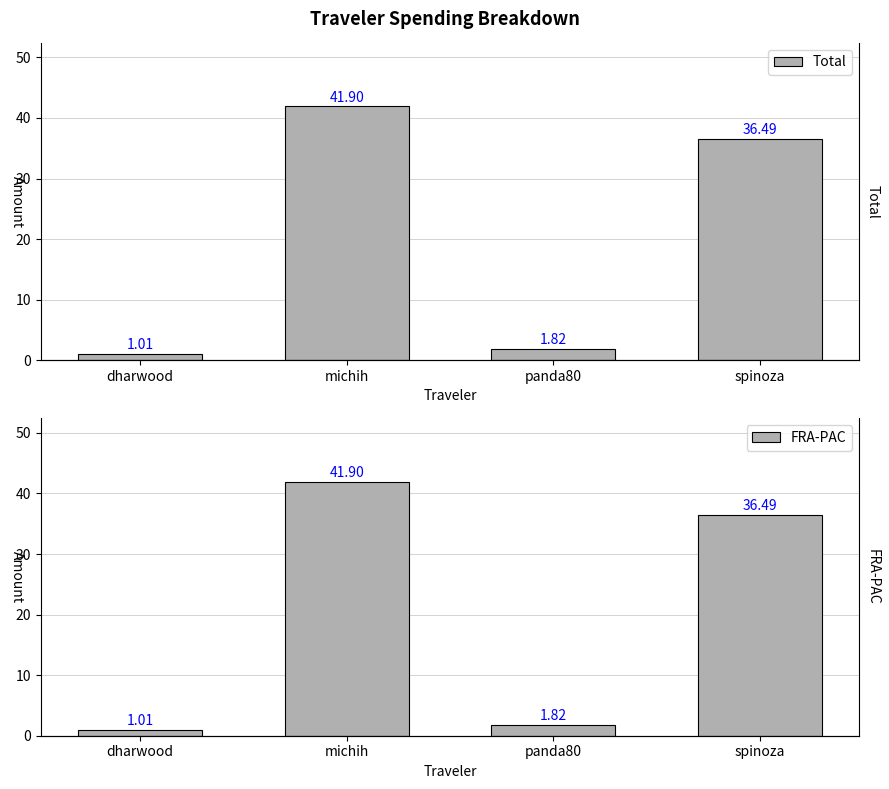

What is the label of the 3rd bar from the left?

panda80